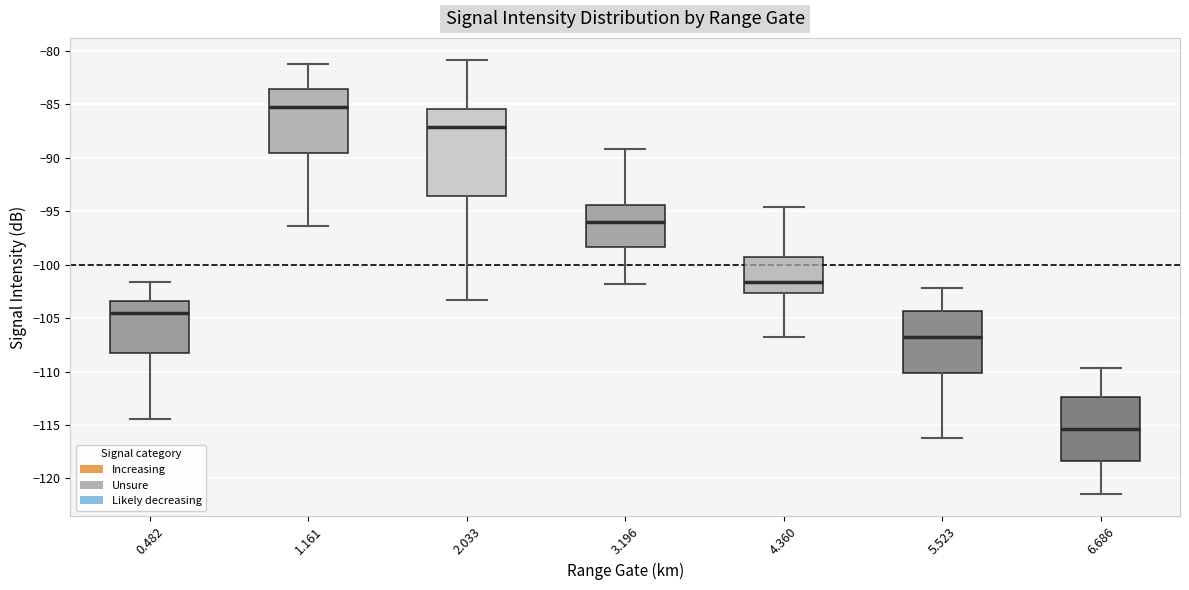

Which box's median line is the highest?

1.161